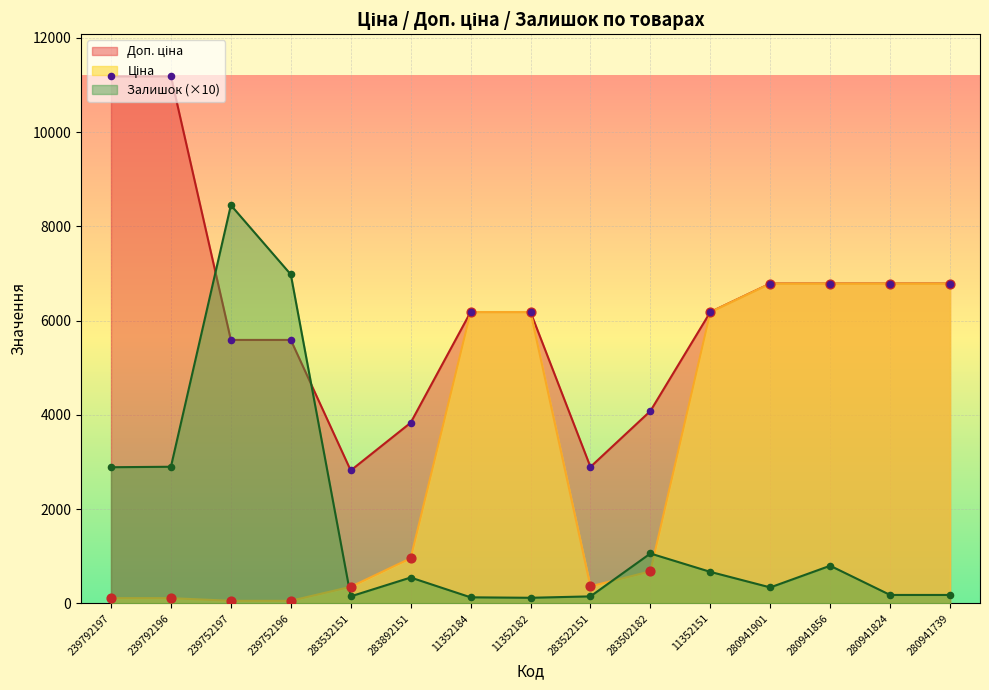

What are all the series names shown in the legend?

Ціна, Доп. ціна, Залишок